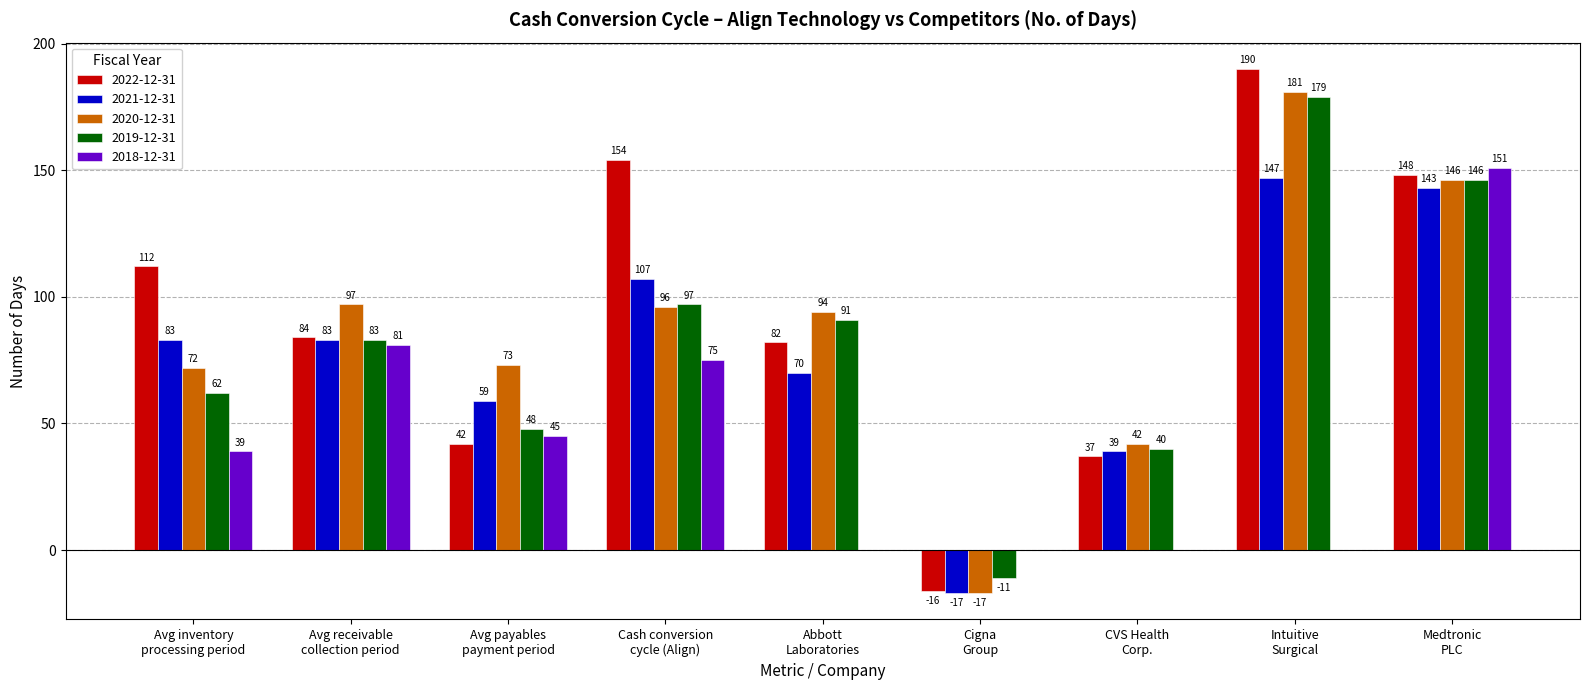

What is the sum of all 2022-12-31 values?

833